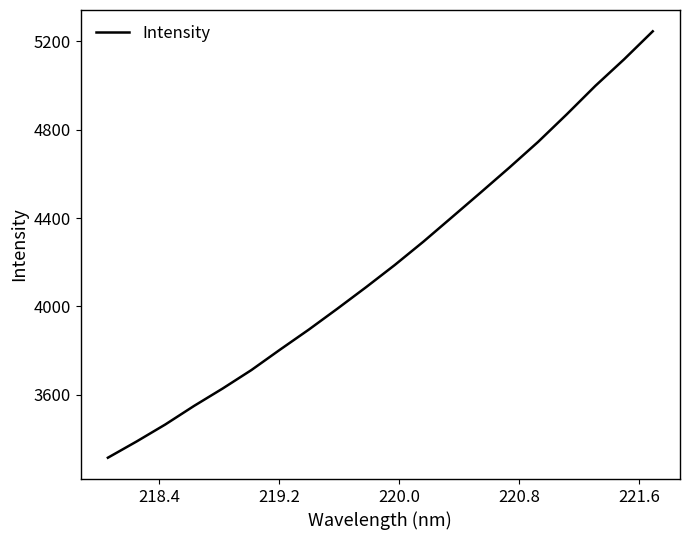

How many categories are shown in the chart?

20